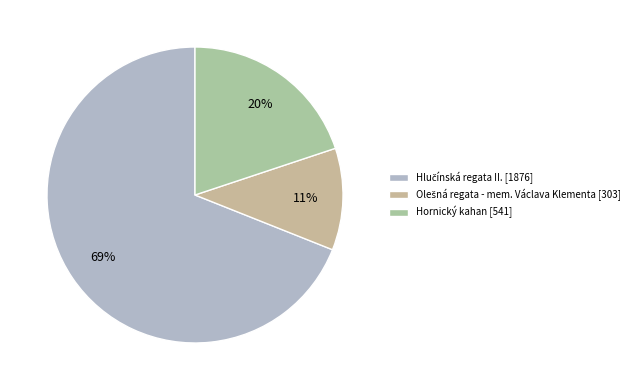

What portion of the pie excludes Olešná regata - mem. Václava Klementa?

88.9%